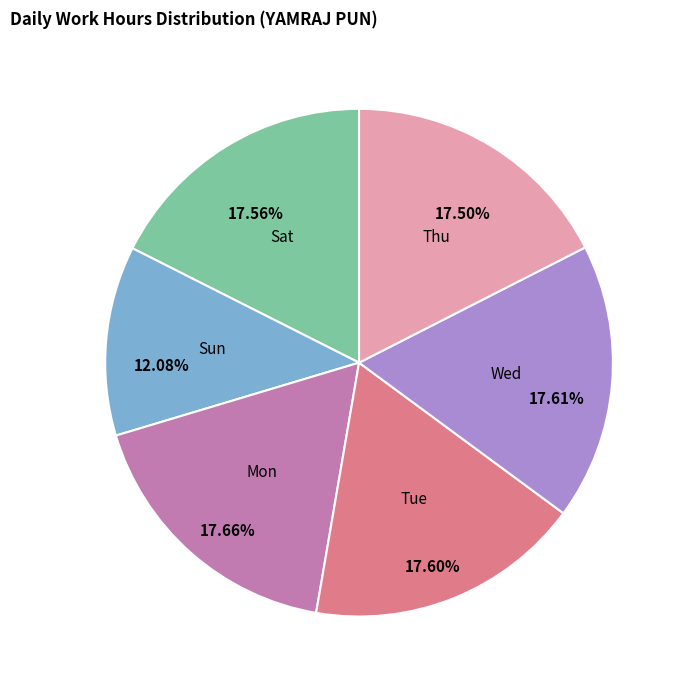

Which category has the smallest portion of the pie?

Sun